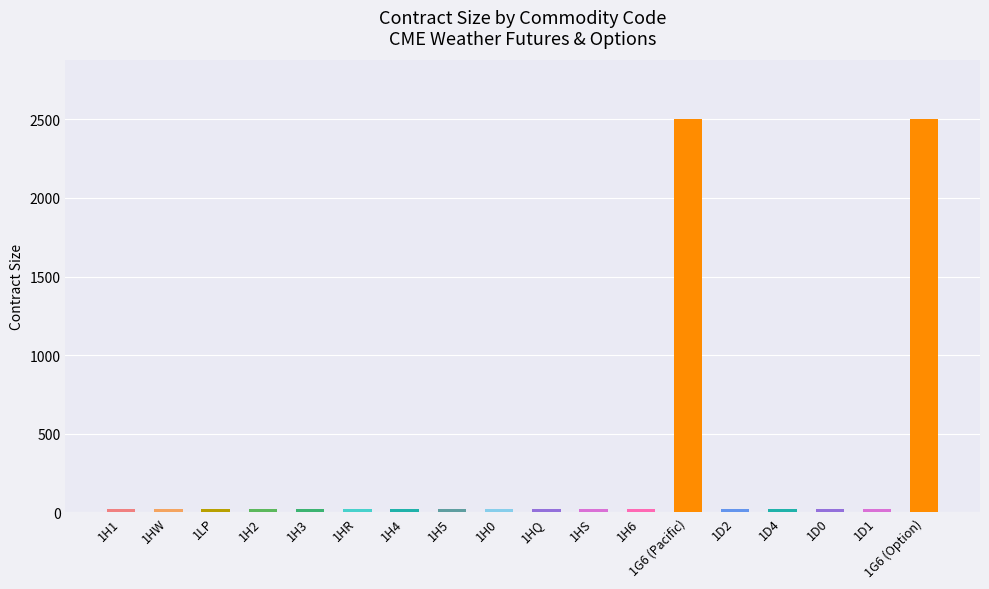

What is the minimum value shown in the chart?

20